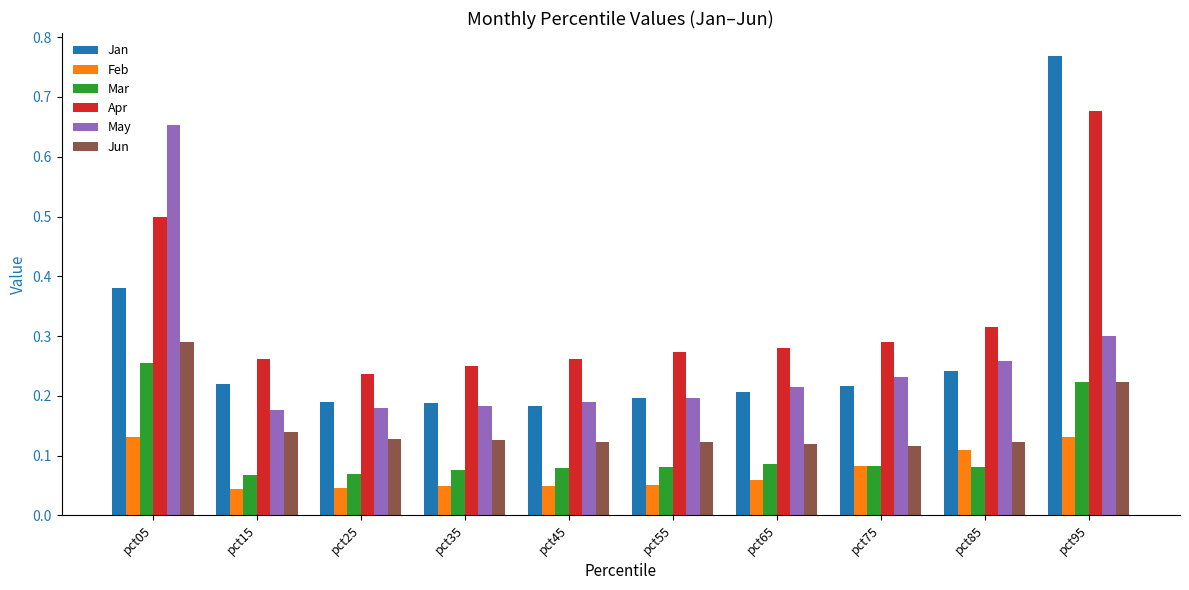

Count the Apr values in the range 0 to 1.

10